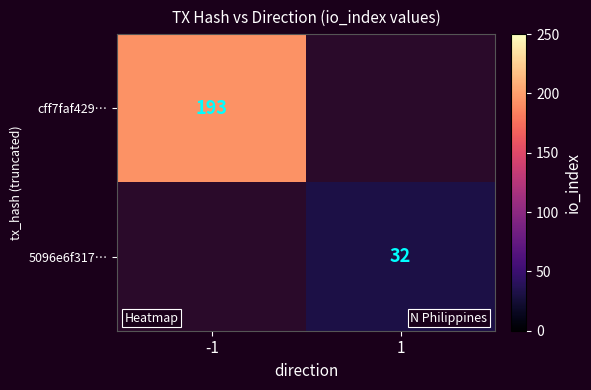

Is the value of 5096e6f317… at 1 greater than the value of cff7faf429… at -1?

No